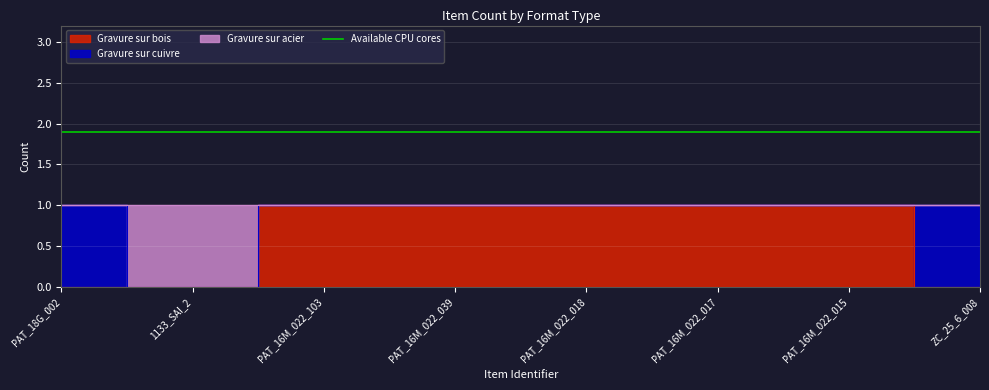

How many lines are shown in the chart?

2